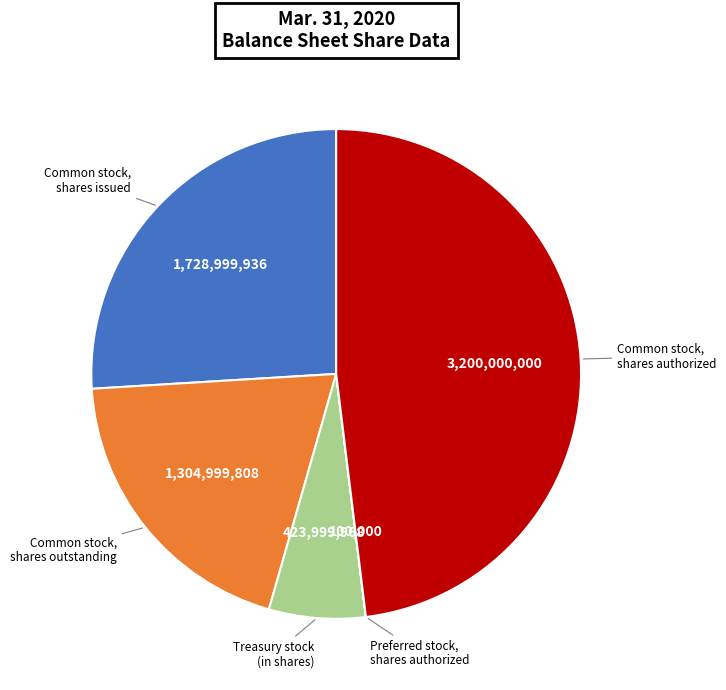

What is the ratio of the value at Common stock, shares issued to the value at Common stock, shares outstanding?

1.3